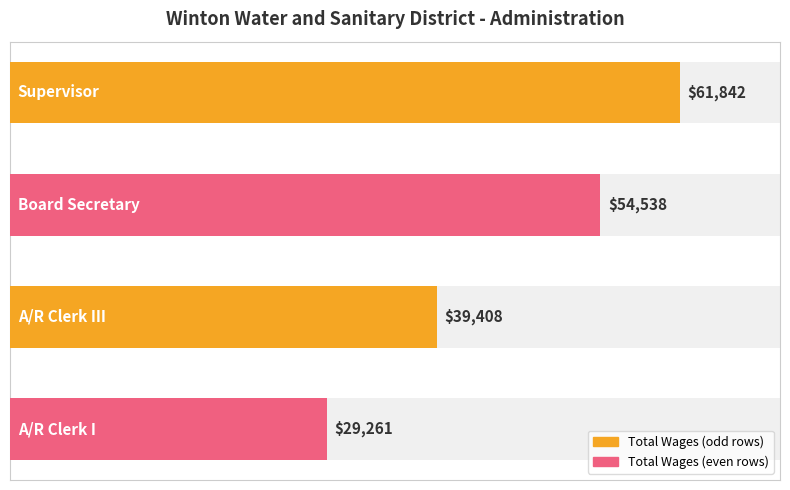

Does the chart contain any negative values?

No